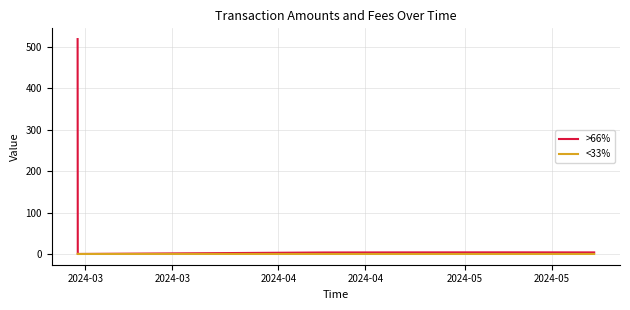

List the series in order of their overall mean, lowest first.

<33%, >66%